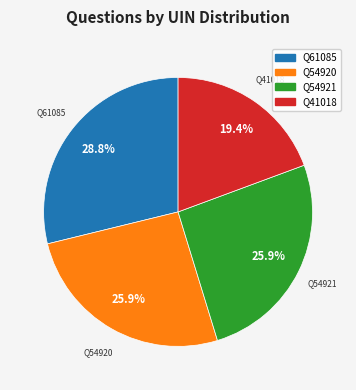

How many segments does this pie chart have?

4